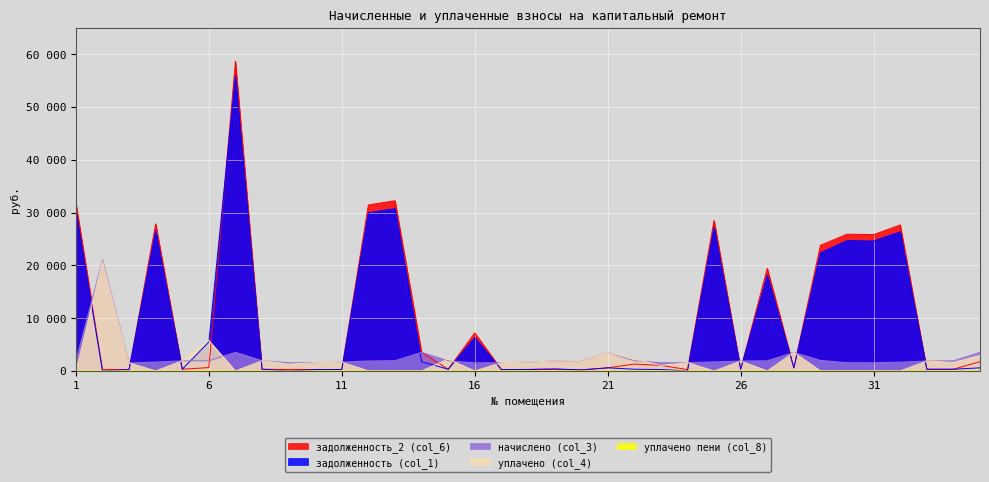

What is the difference between the уплачено (col_4) values at 5 and 28?

1598.7